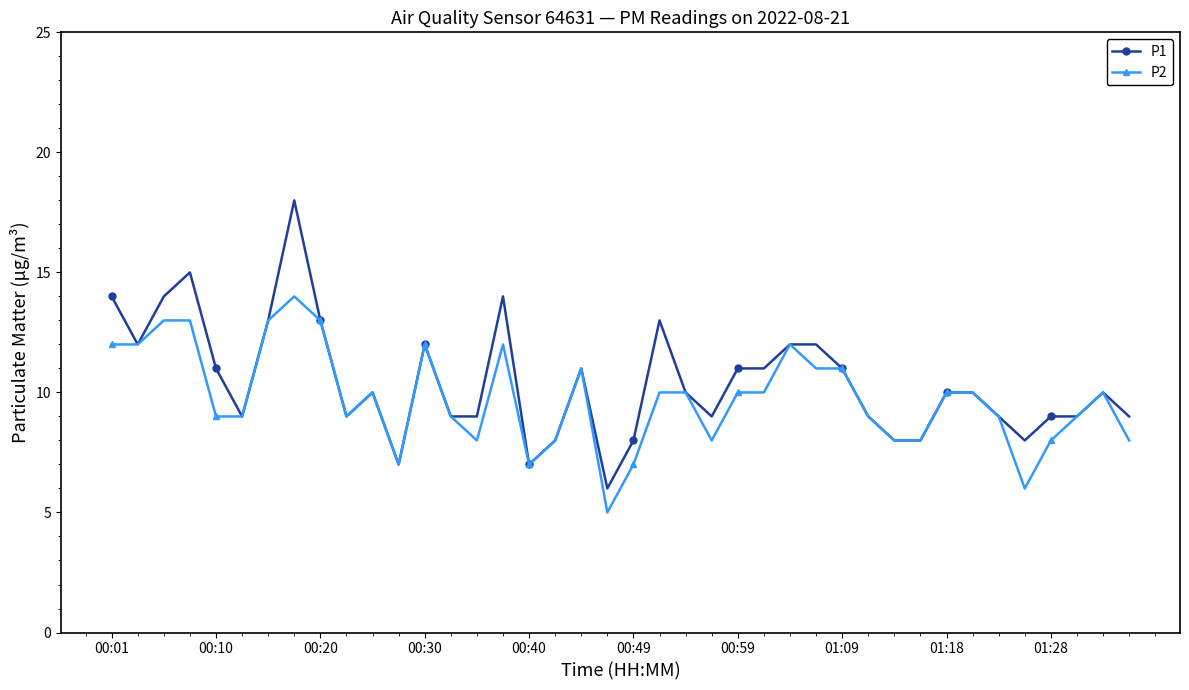

Is this an area chart (filled region under the line)?

No